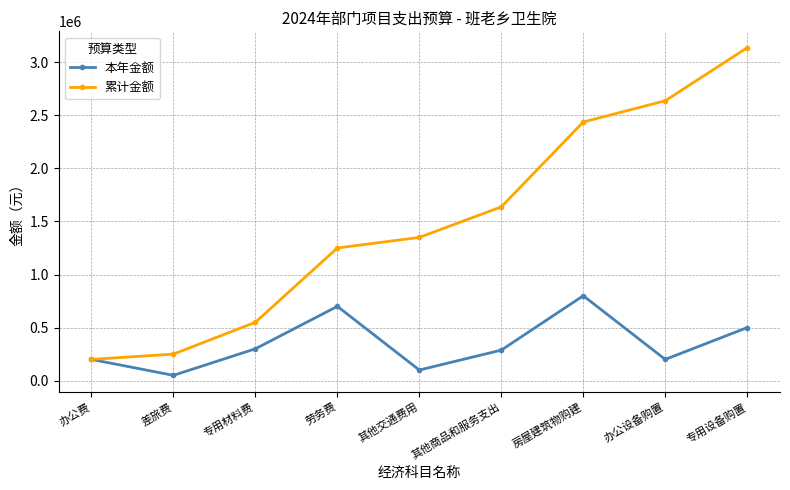

The 累计金额 series shows 917534 at 专用材料费. True or false?

False